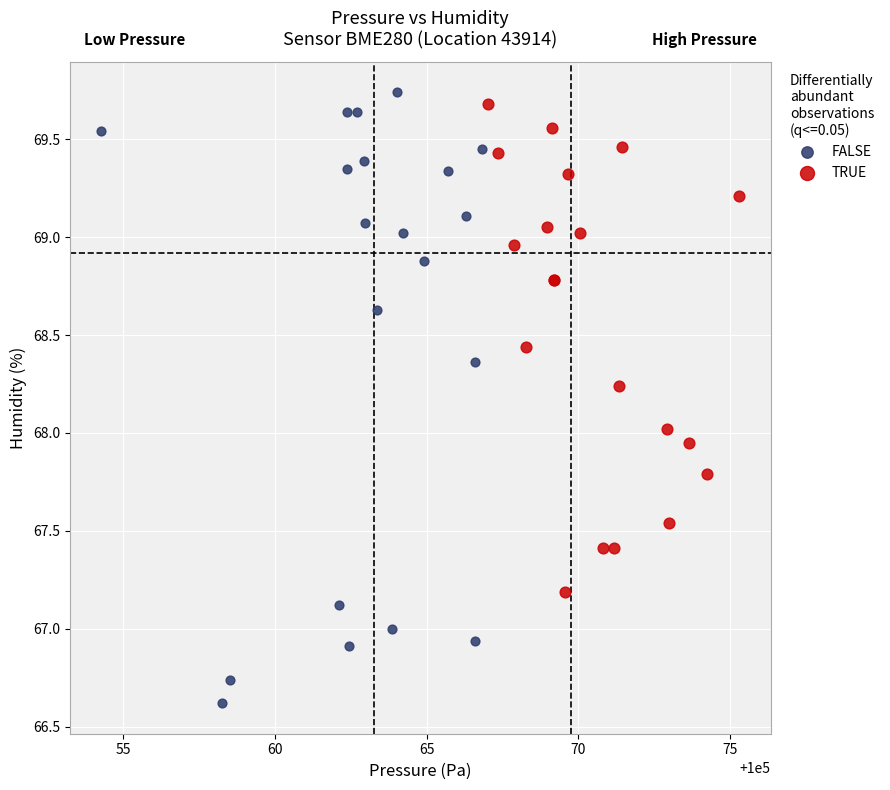

Which series contains the lowest Y value?

FALSE